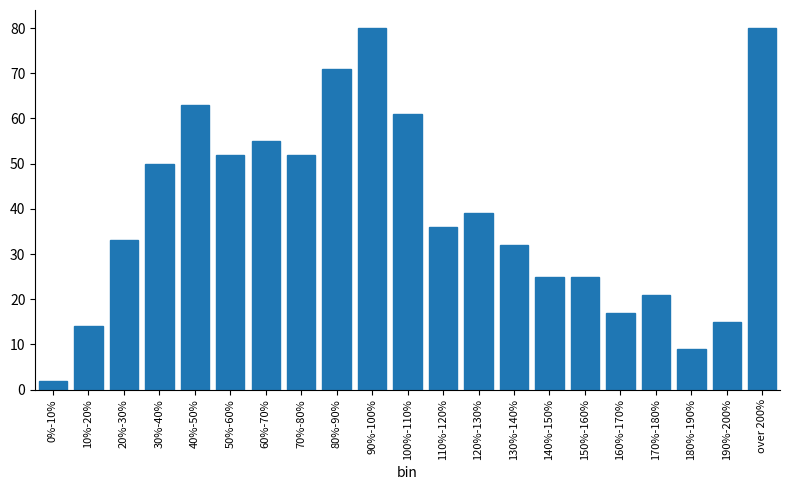

Reading left to right, what are all the values shown in this chart?

2	14	33	50	63	52	55	52	71	80	61	36	39	32	25	25	17	21	9	15	80